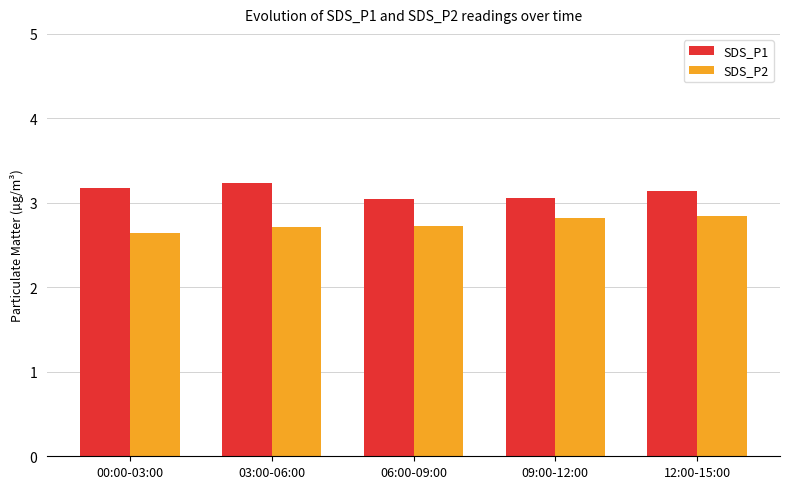

At which label does SDS_P2 reach its minimum?

00:00-03:00